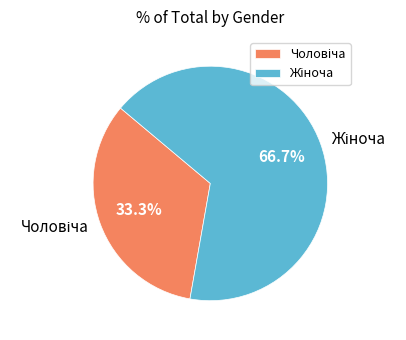

Does any single category account for the majority?

Yes